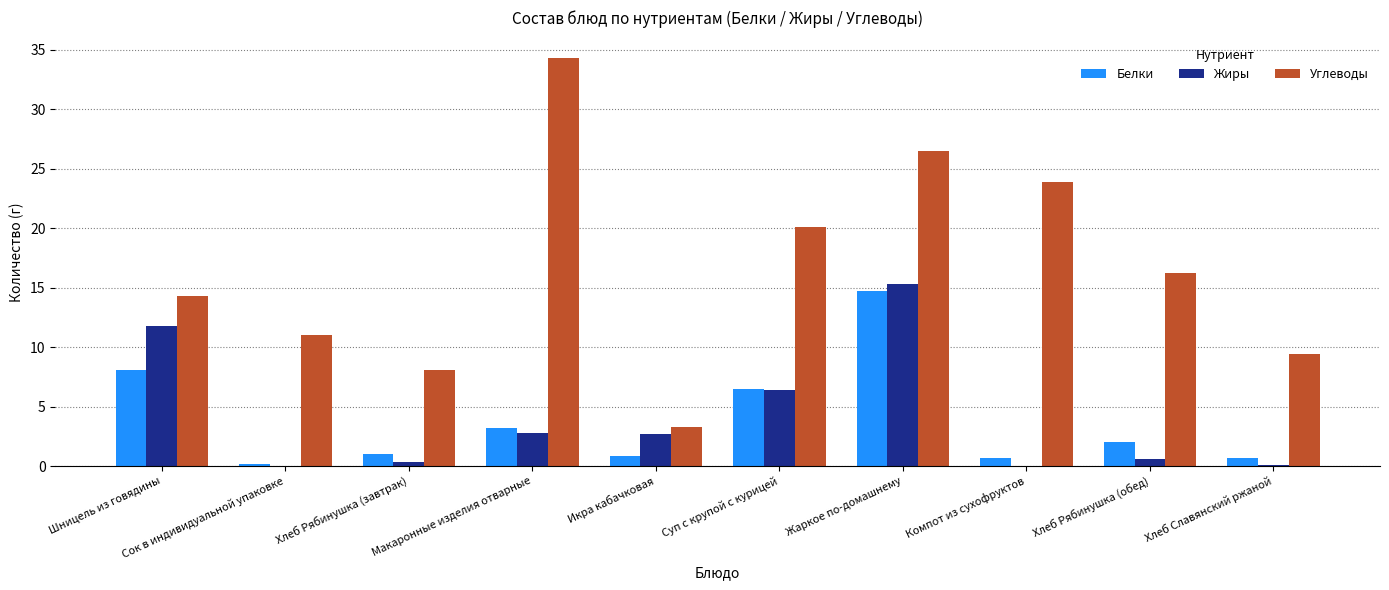

What is the maximum value shown in the chart?

34.3